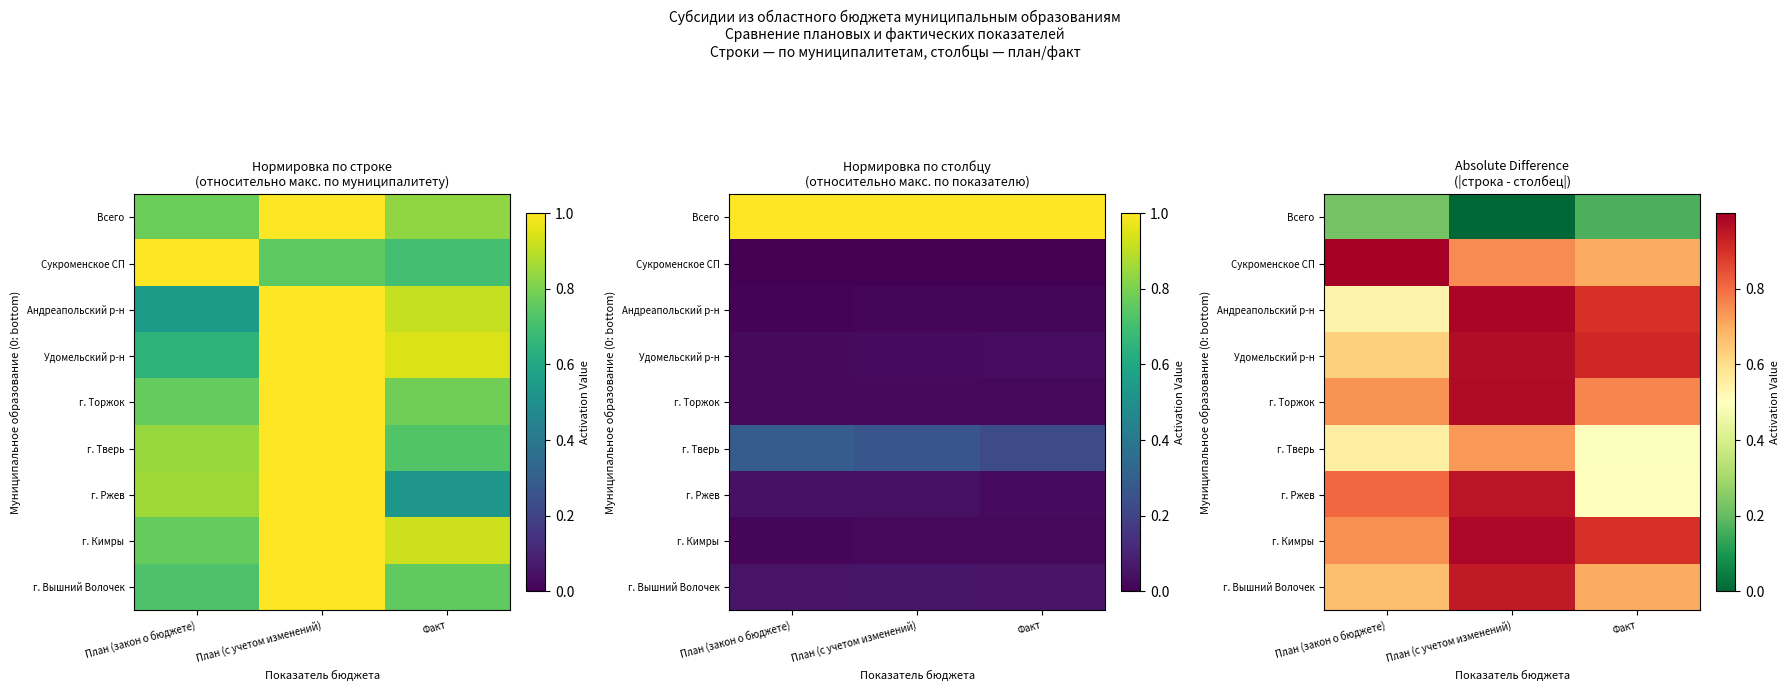

At which label is г. Вышний Волочек closest to 0?

План (закон о бюджете)